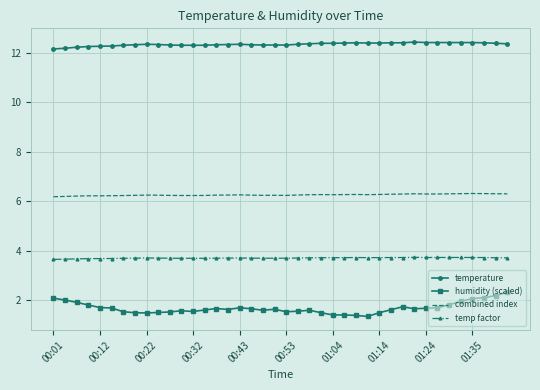

What is the maximum value shown in the chart?

12.4